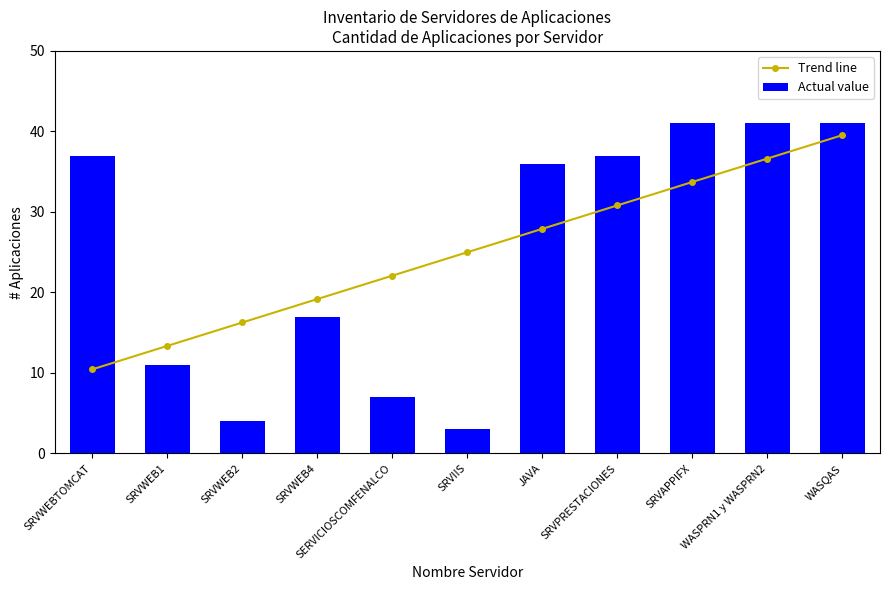

The Actual value series shows 4.0 at SRVWEB2. True or false?

True